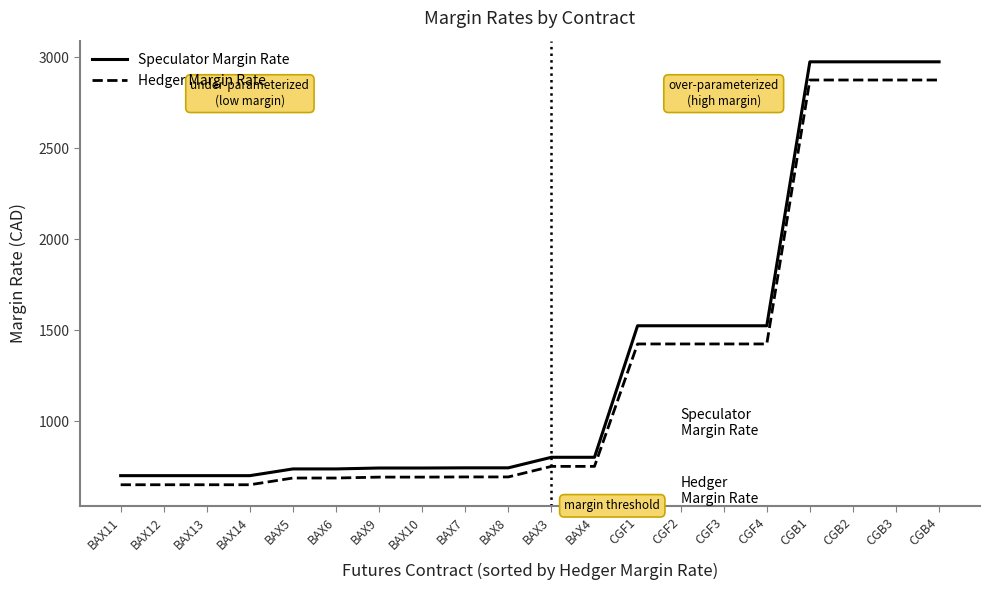

Rank the series by their average value, from highest to lowest.

Speculator Margin Rate, Hedger Margin Rate